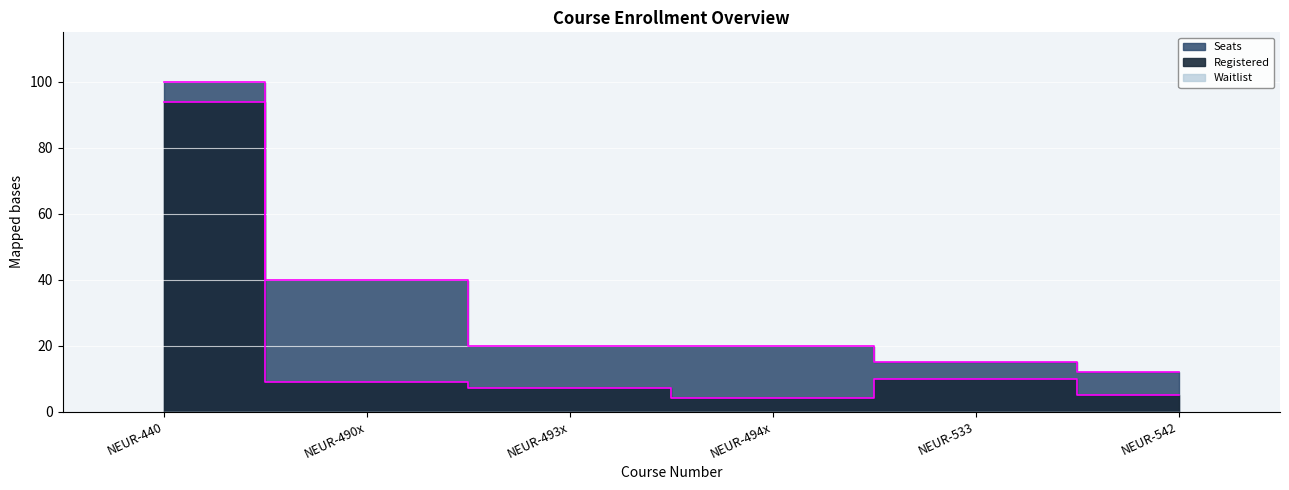

Is the value of Registered at NEUR-494x greater than the value of Seats at NEUR-533?

No